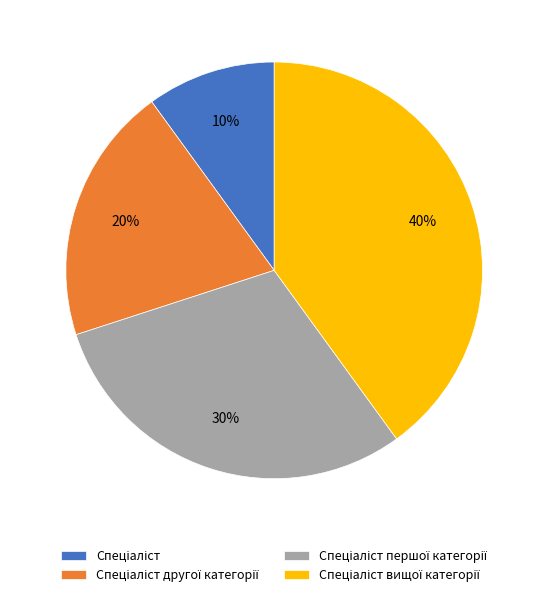

To the nearest percent, what is the difference between the largest and smallest slice percentages?

30%